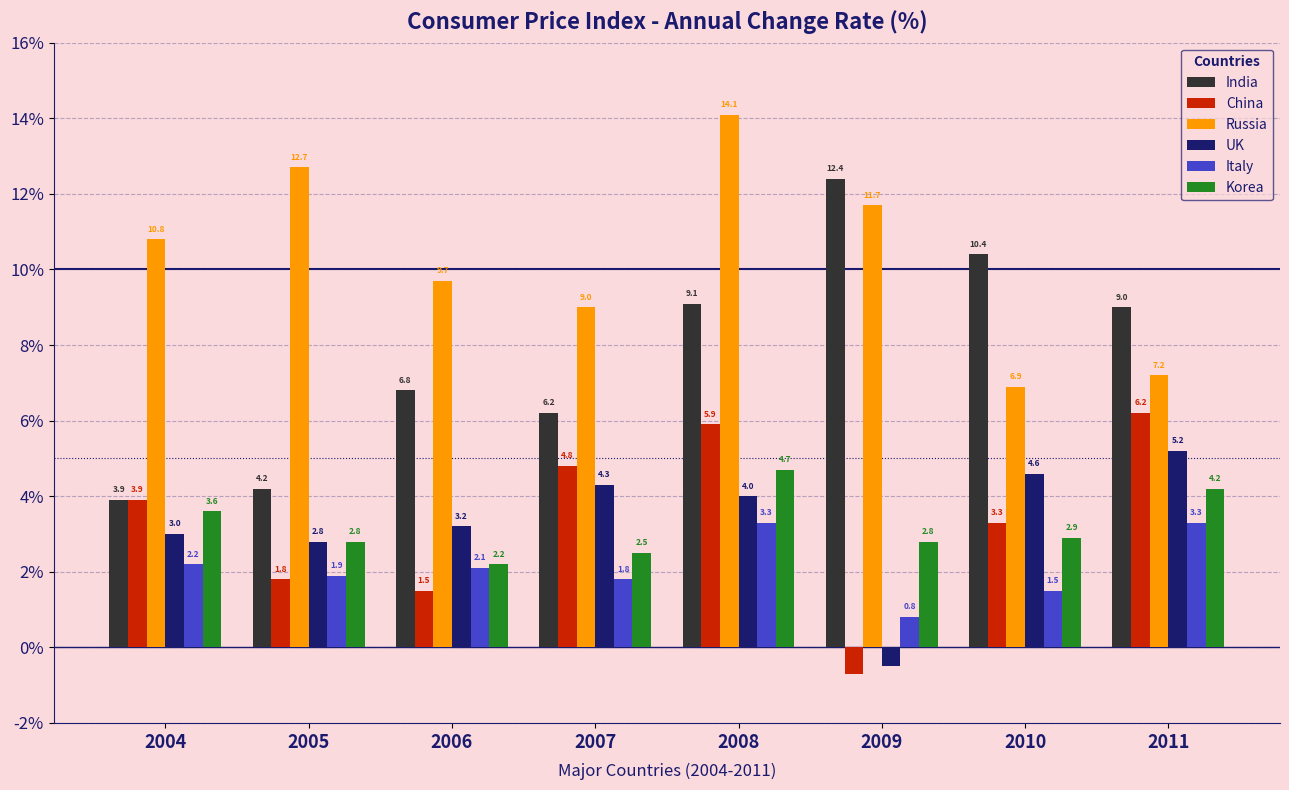

Which category has the highest value in the Korea series?

2008